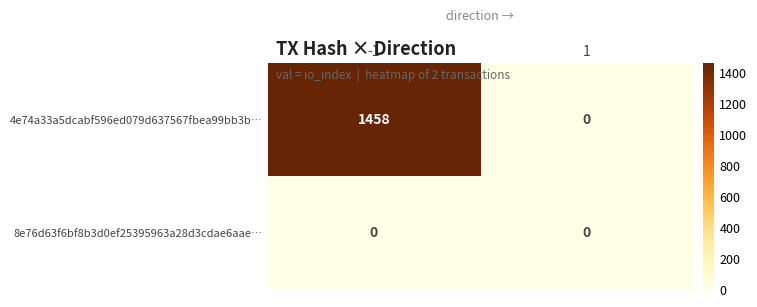

Reading right to left, list all the values displayed in this chart.

4e74a33a5dcabf596ed079d637567fbea99bb3b…: 0	1458
8e76d63f6bf8b3d0ef25395963a28d3cdae6aae…: 0	0